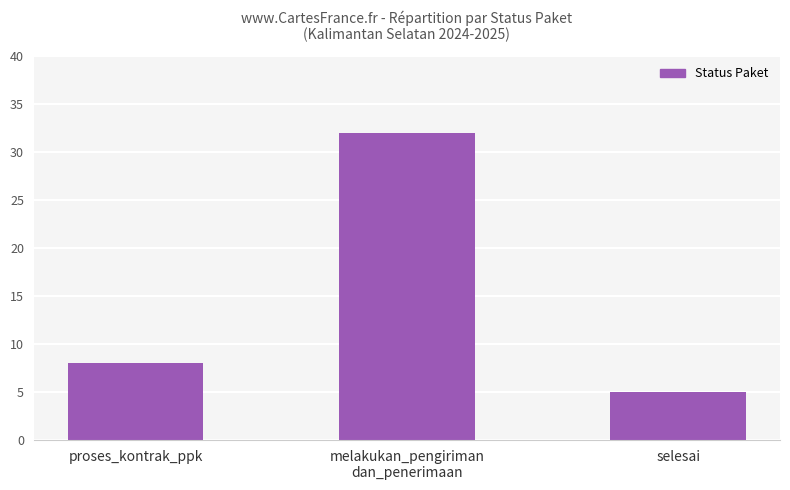

What is the difference between the maximum and minimum values?

27